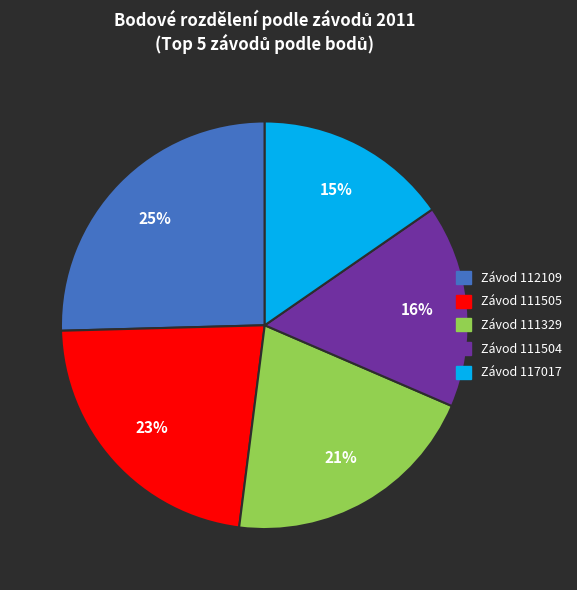

To the nearest percent, what is the difference between the largest and smallest slice percentages?

10%